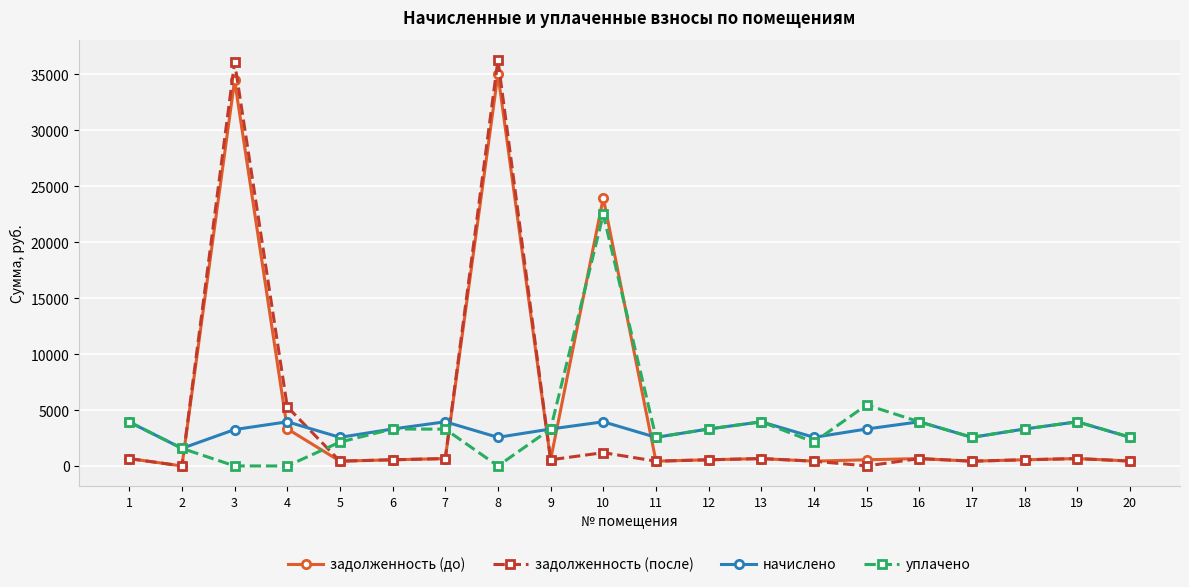

True or false: начислено has more than 1 interior local peaks.

True